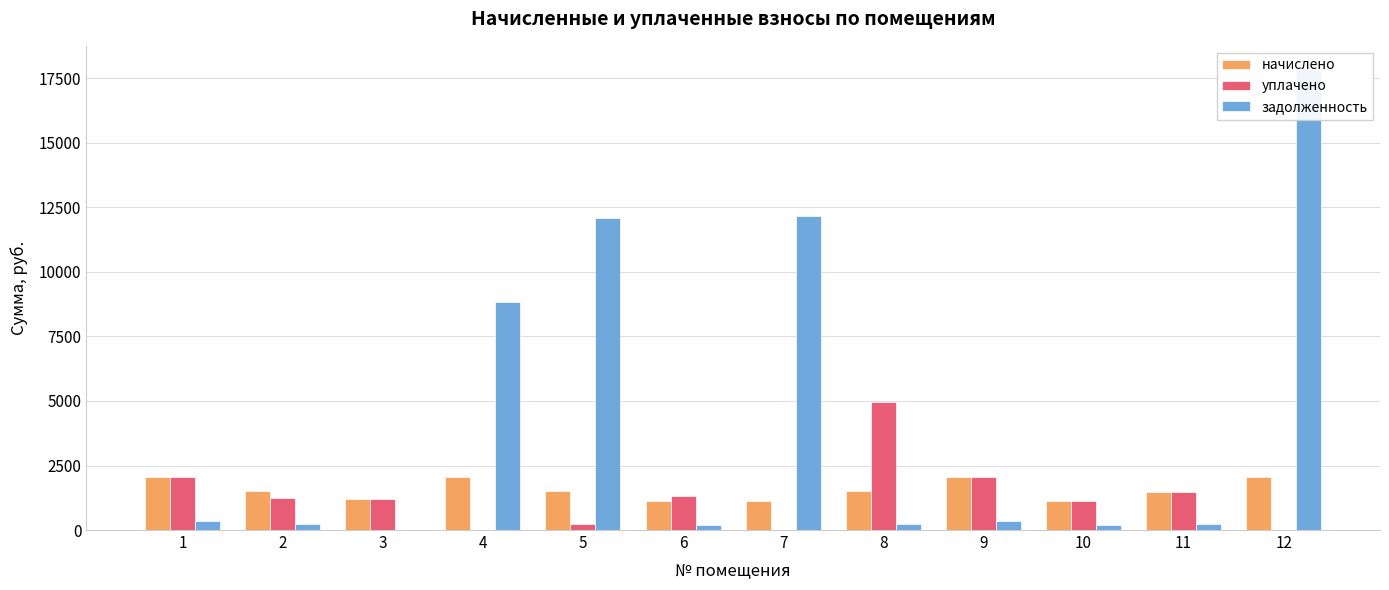

Is the value of уплачено at 3 greater than the value of задолженность at 8?

Yes